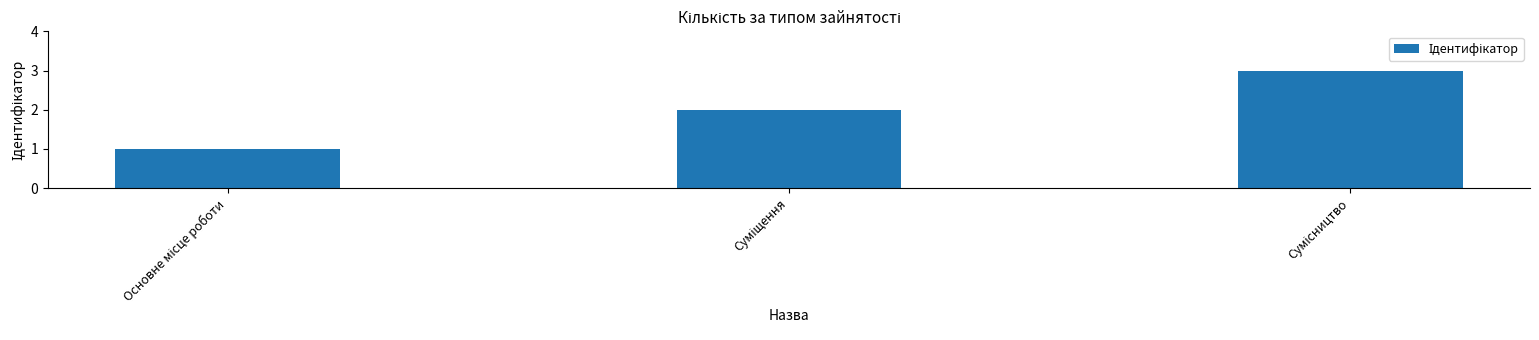

What is the sum of all values?

6